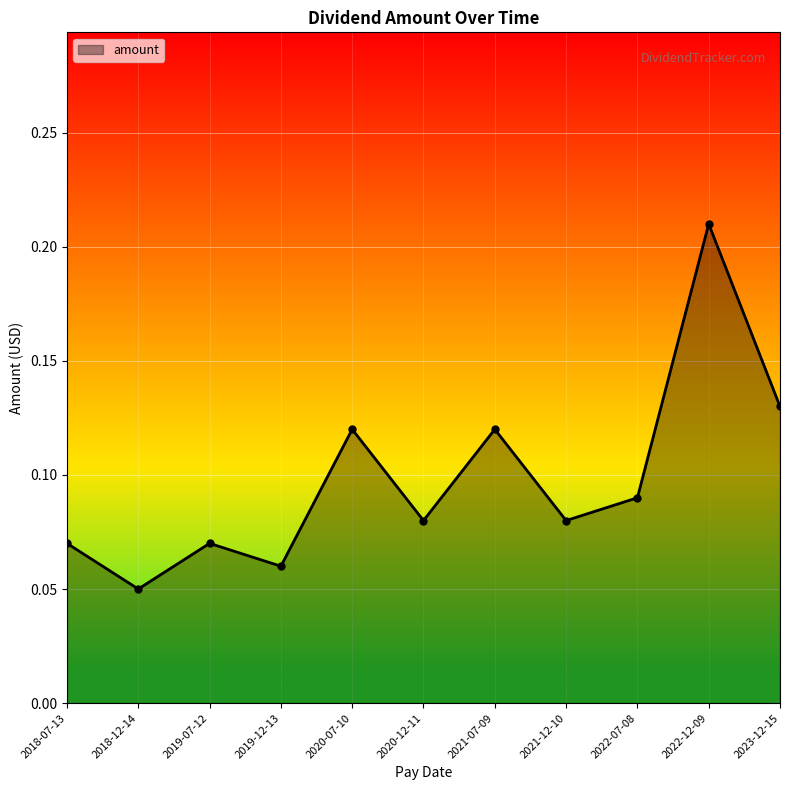

What is the label of the 10th point from the left?

2022-12-09